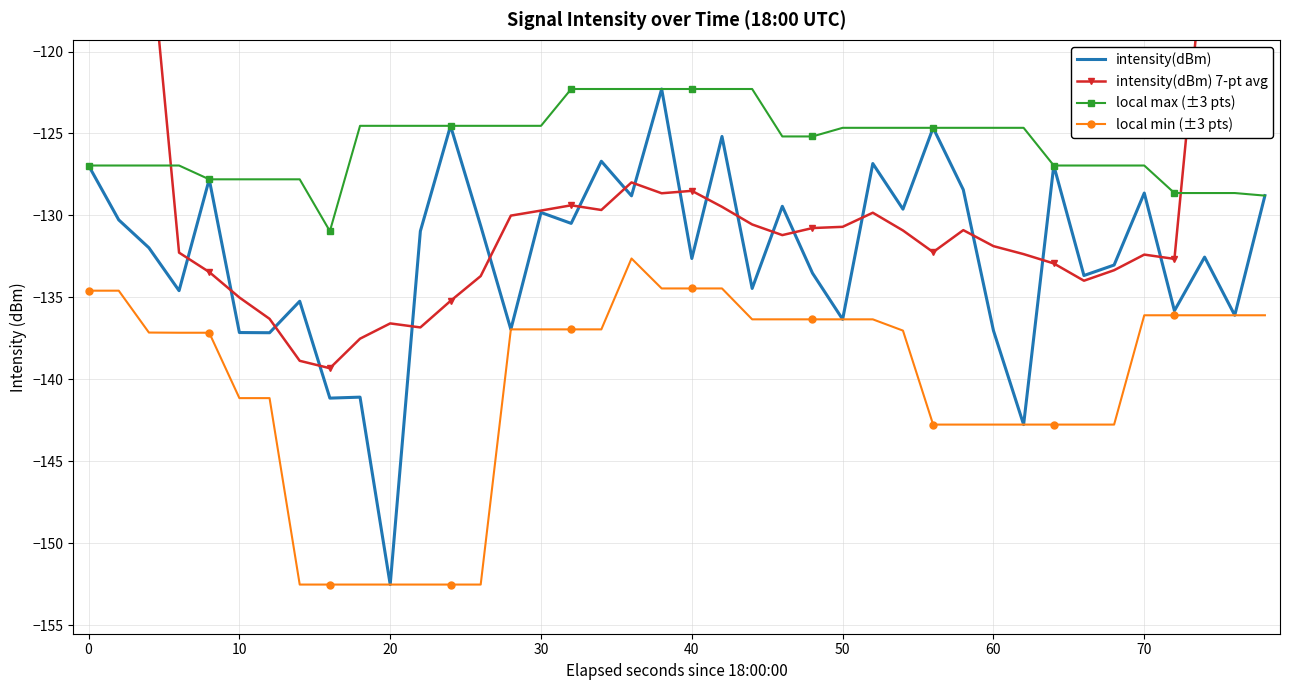

What is the lowest value of the local min (±3 pts) series?

-152.5